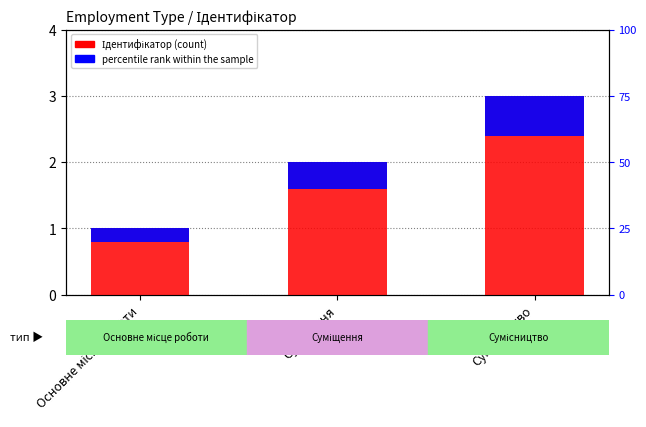

Count the number of data series in this chart.

2